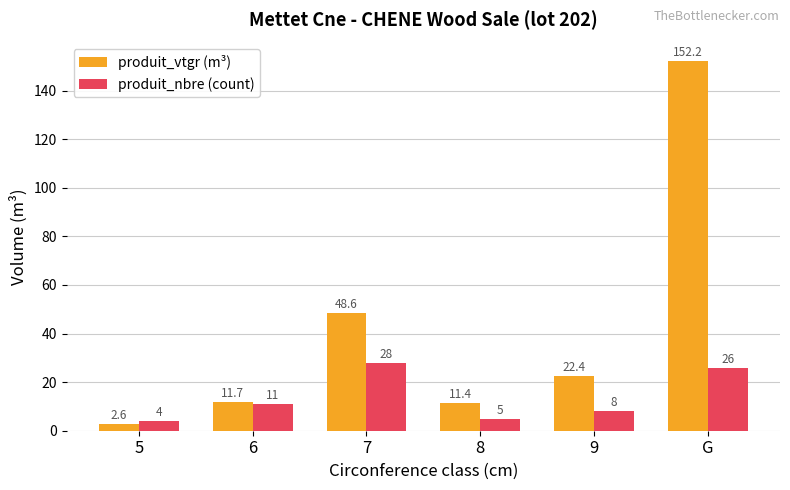

Reading right to left, what are all the values shown in this chart?

produit_vtgr (m³): G=152.2	9=22.4	8=11.4	7=48.6	6=11.7	5=2.6
produit_nbre (count): G=26.0	9=8.0	8=5.0	7=28.0	6=11.0	5=4.0